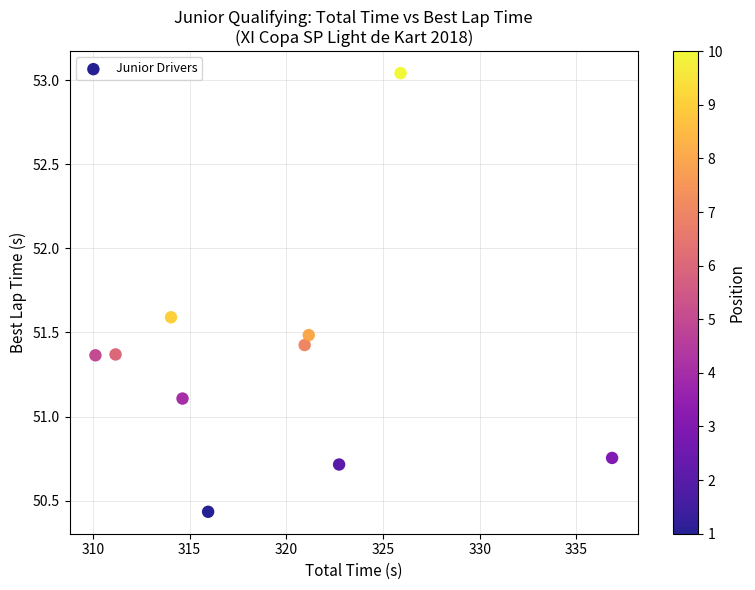

What is the range of Y values (max minus min)?

2.6